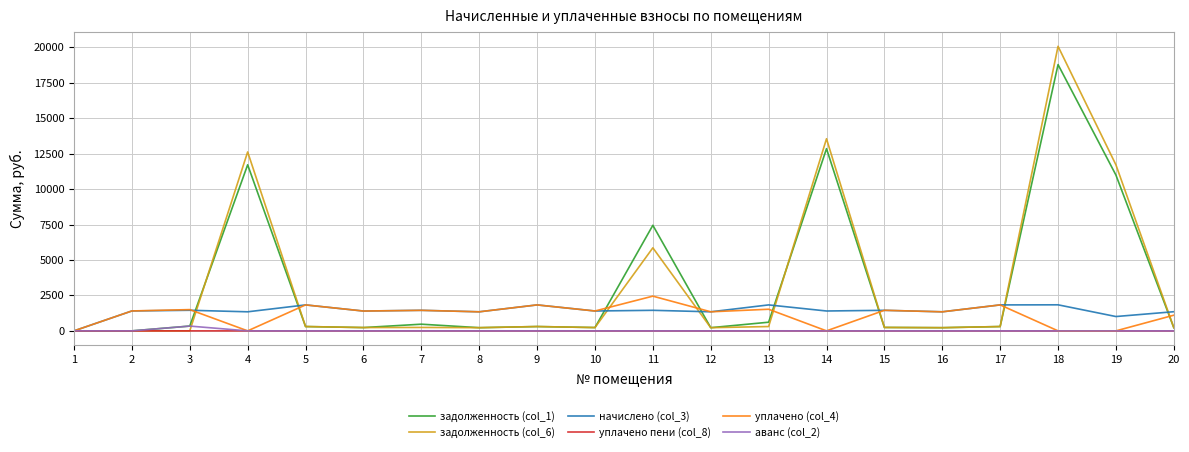

Is the value of задолженность (col_1) at 2 greater than the value of начислено (col_3) at 15?

No